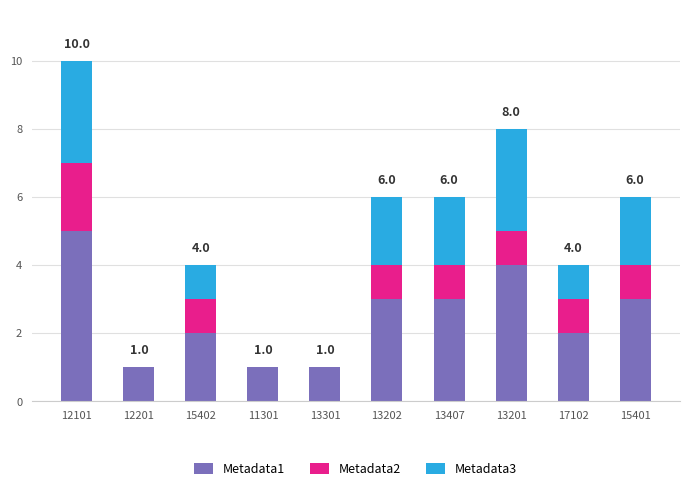

The Metadata1 series shows 4 at 15401. True or false?

False